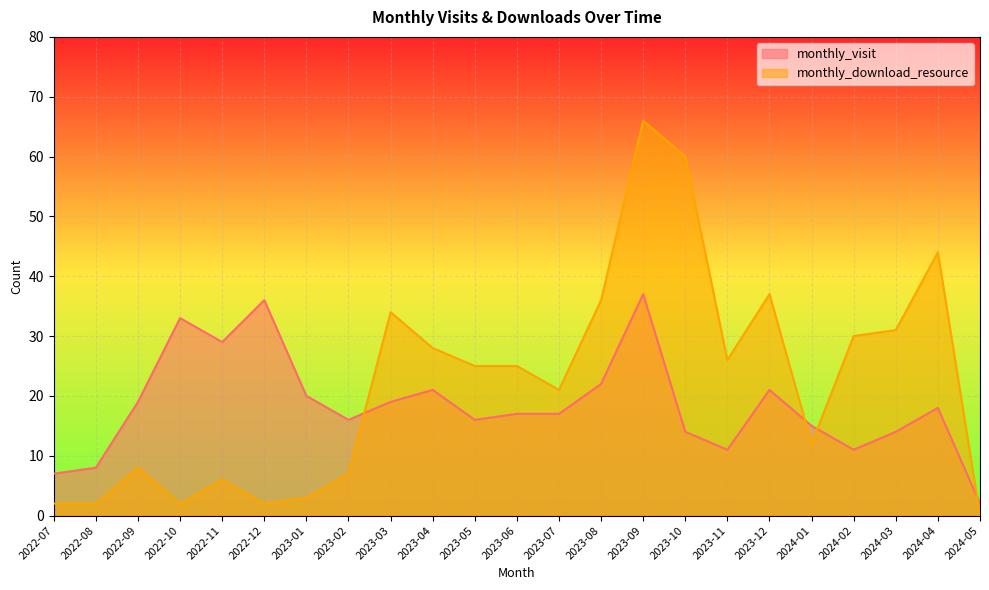

How many times do monthly_download_resource and monthly_visit cross each other?

4